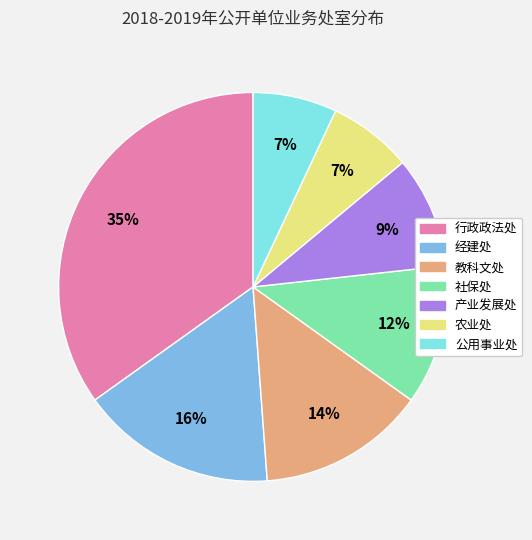

Is there a majority slice in this chart?

No